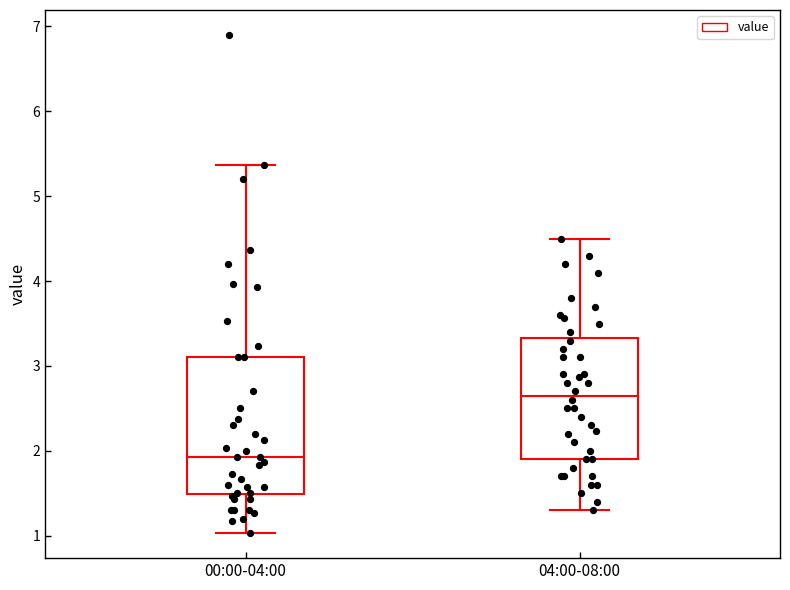

Where is the lower edge of the box for 04:00-08:00 on the y-axis? The values are not printed on the chart, so give them approximately, as read against the axis.

1.9